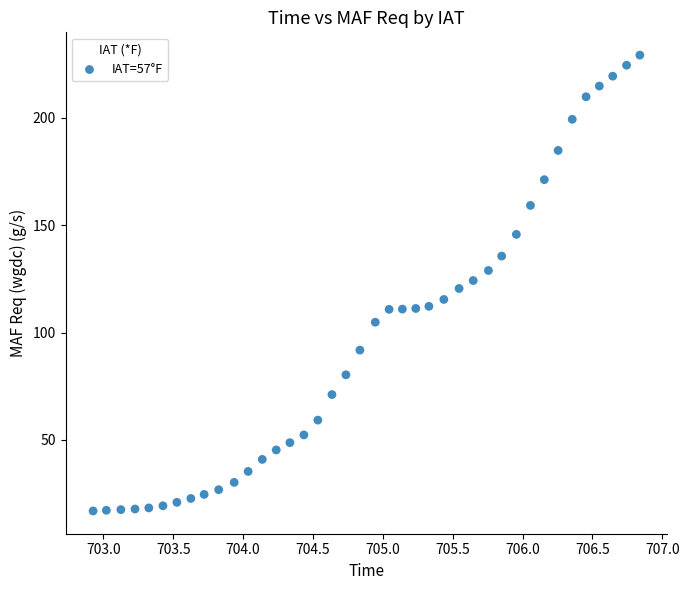

What is the range of X values (max minus min)?

3.9